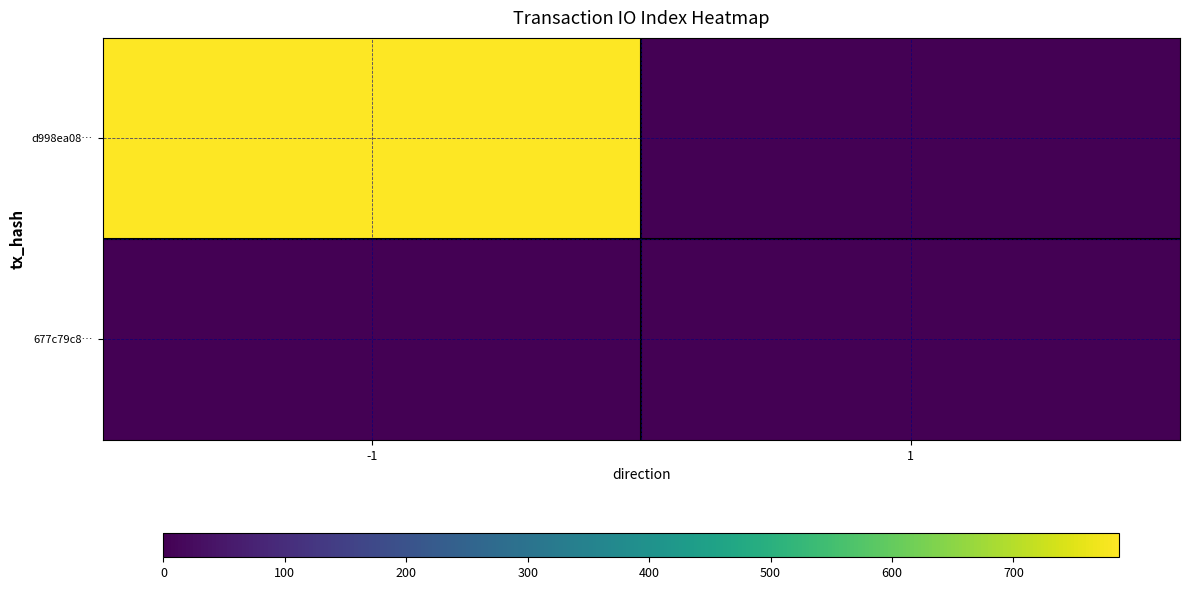

Reading right to left, transcribe all the data shown in this chart.

d998ea08…: 1=0	-1=787
677c79c8…: 1=0	-1=0